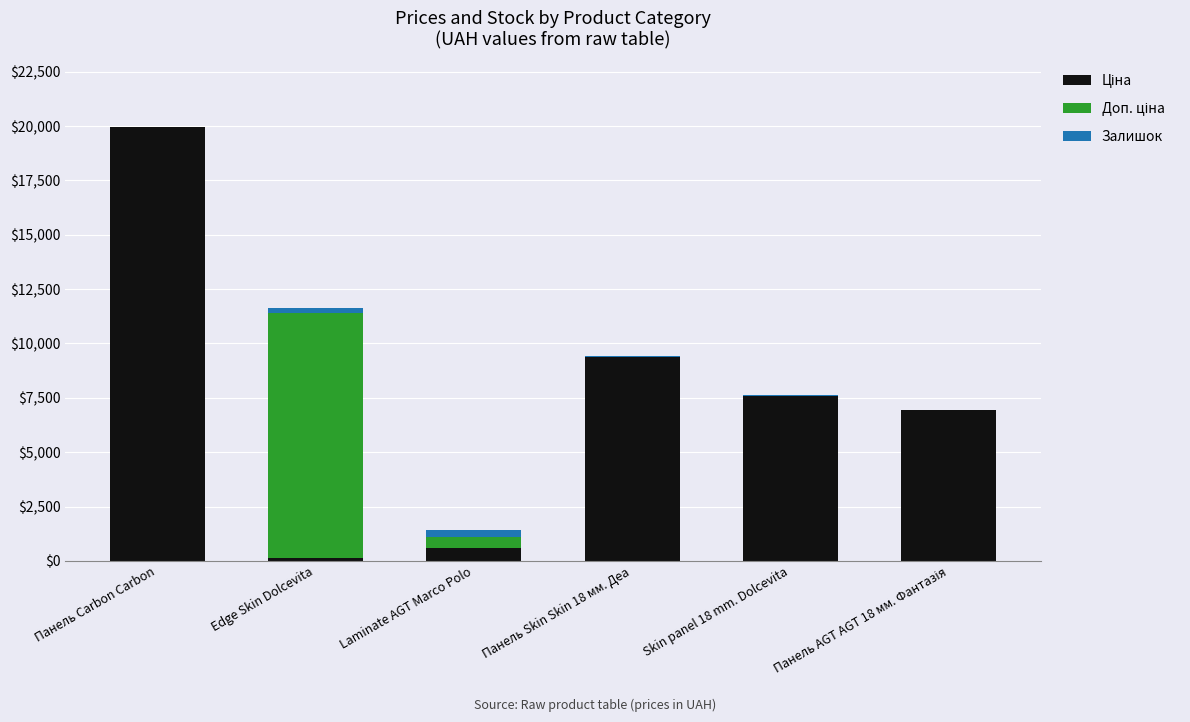

At which category is the sum across all series the highest?

Панель Carbon Carbon